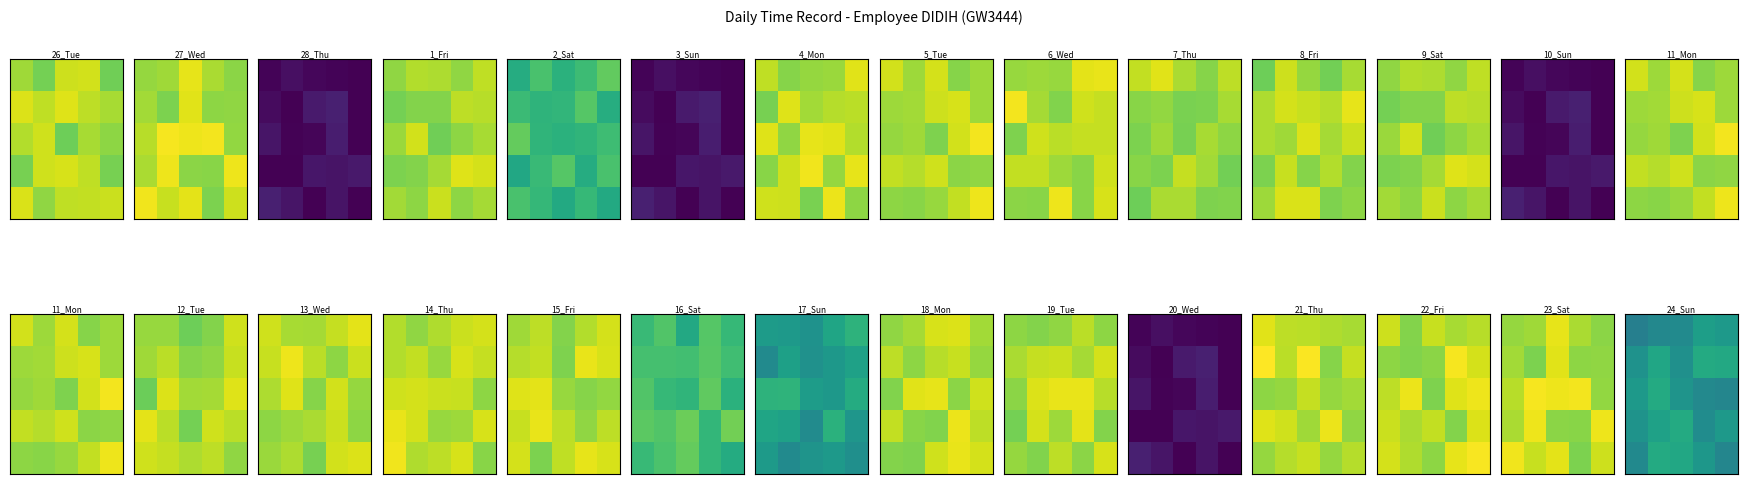

What is the total value across all series at 1?

45.6